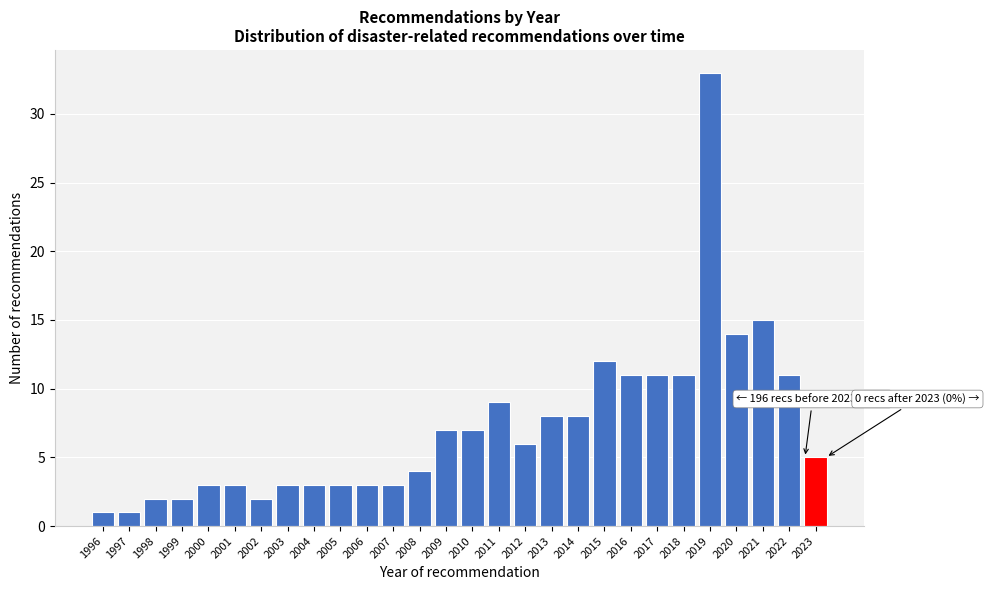

Reading right to left, transcribe all the data shown in this chart.

5	11	15	14	33	11	11	11	12	8	8	6	9	7	7	4	3	3	3	3	3	2	3	3	2	2	1	1